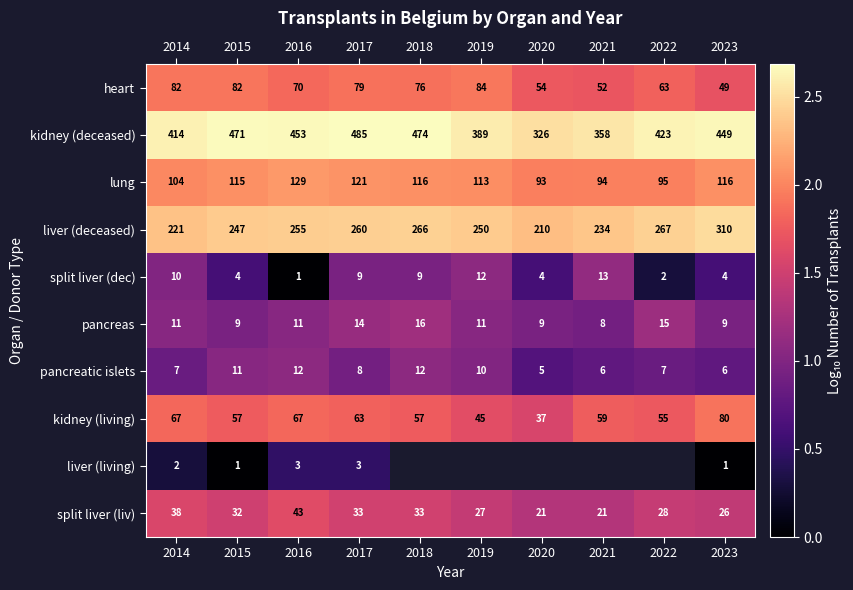

At how many categories does at least one series exceed 2?

10